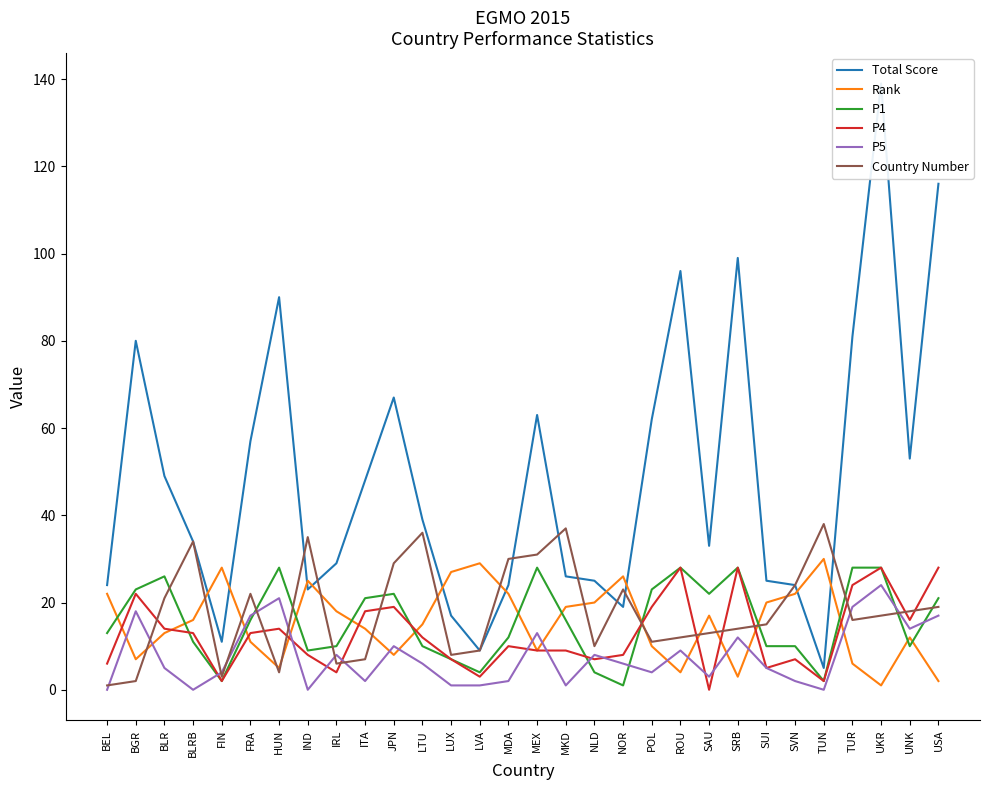

Between POL and MKD, which is larger?

POL